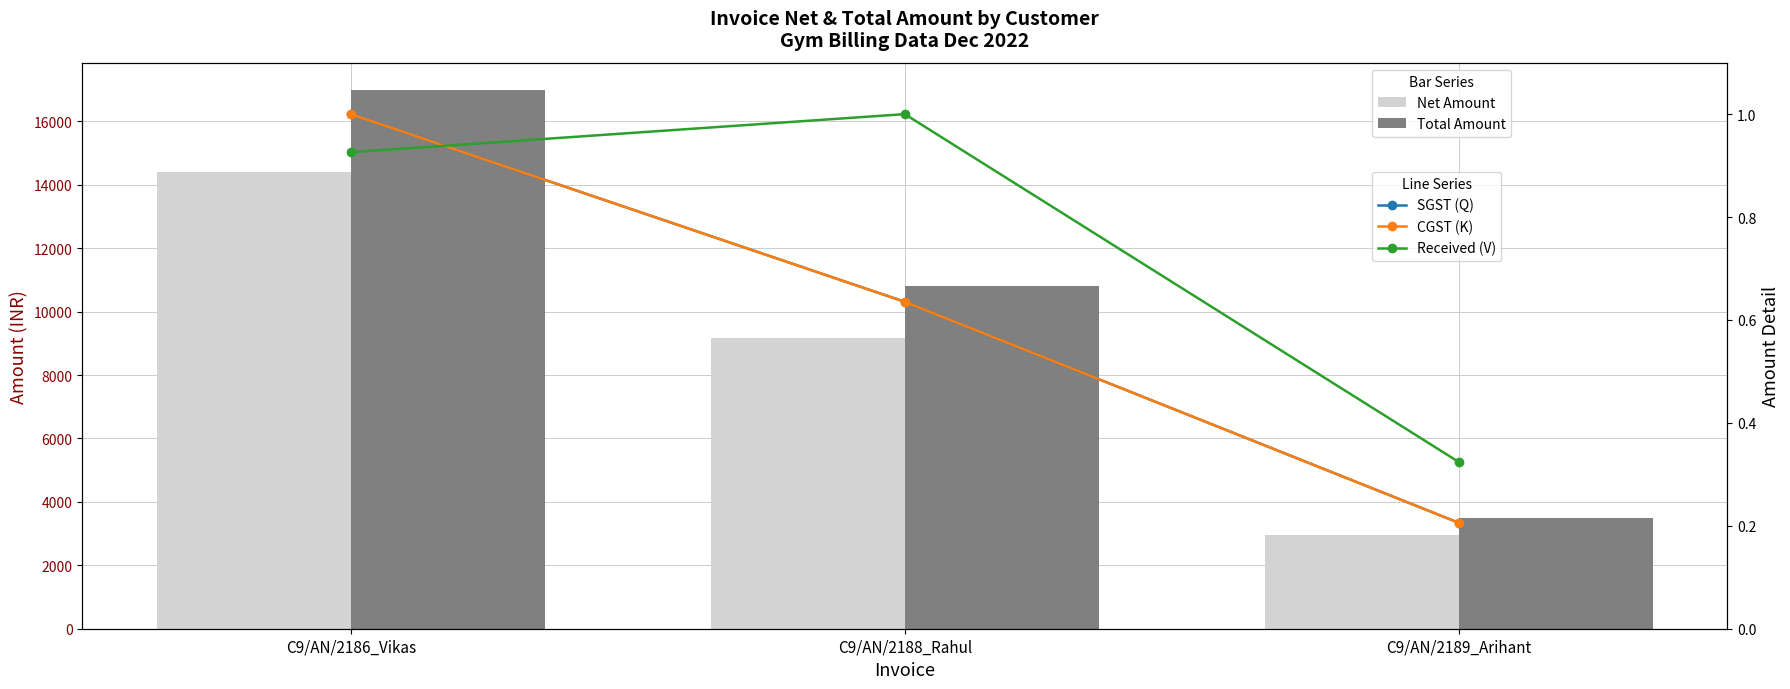

What is the sum of the Received (V) values at C9/AN/2188_Rahul and C9/AN/2189_Arihant?

1.3